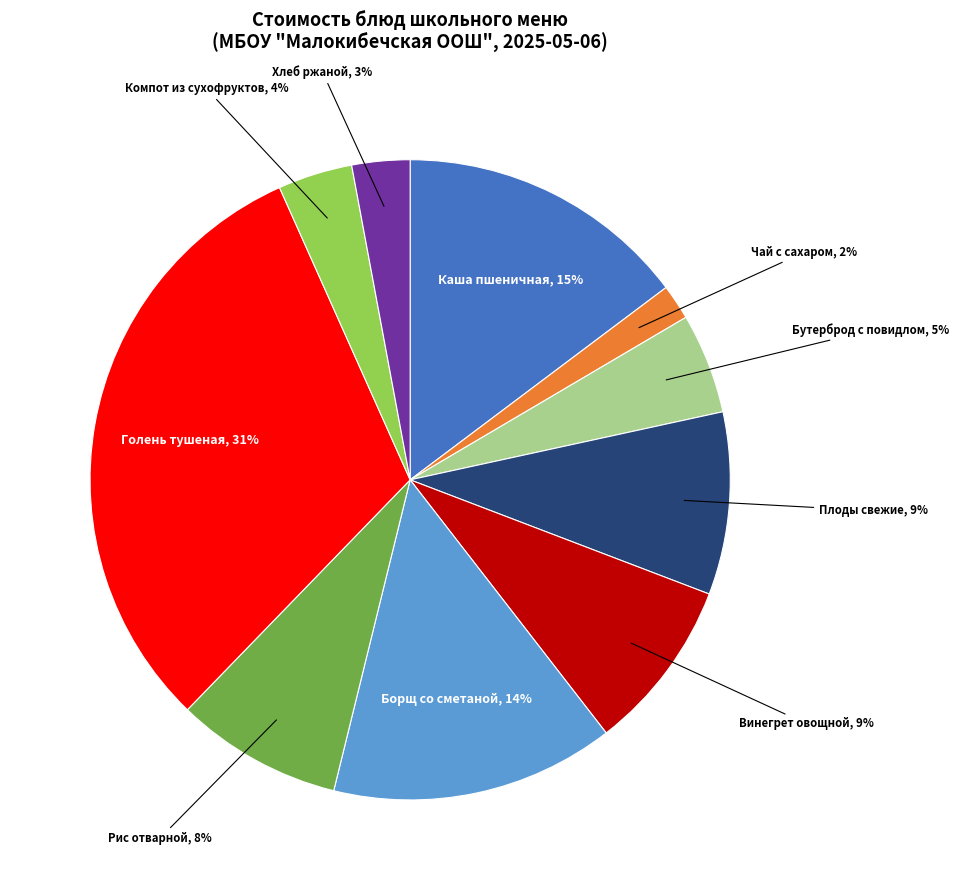

To the nearest percent, what is the difference between the largest and smallest slice percentages?

29%